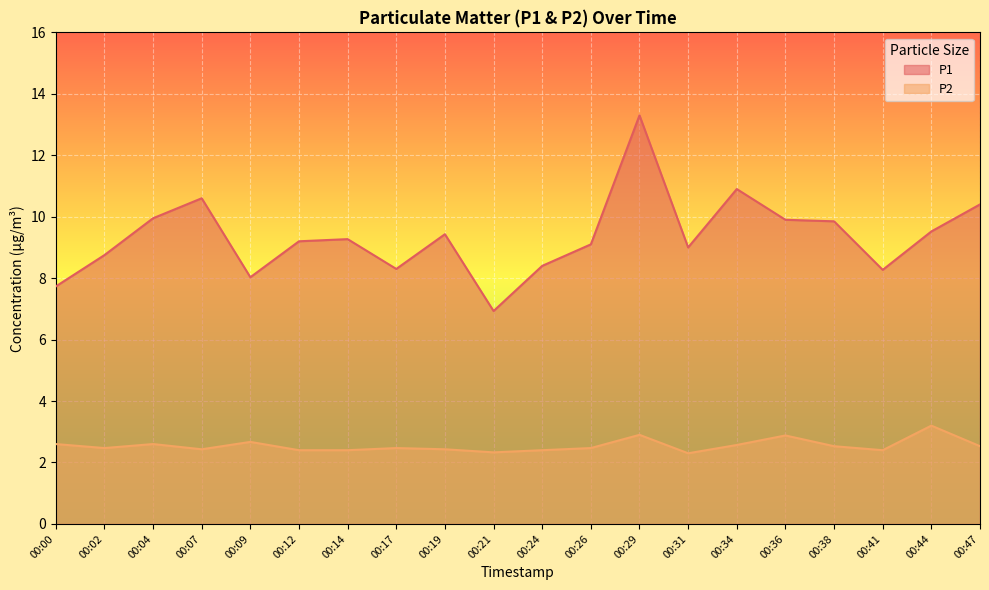

What are all the series names shown in the legend?

P1, P2